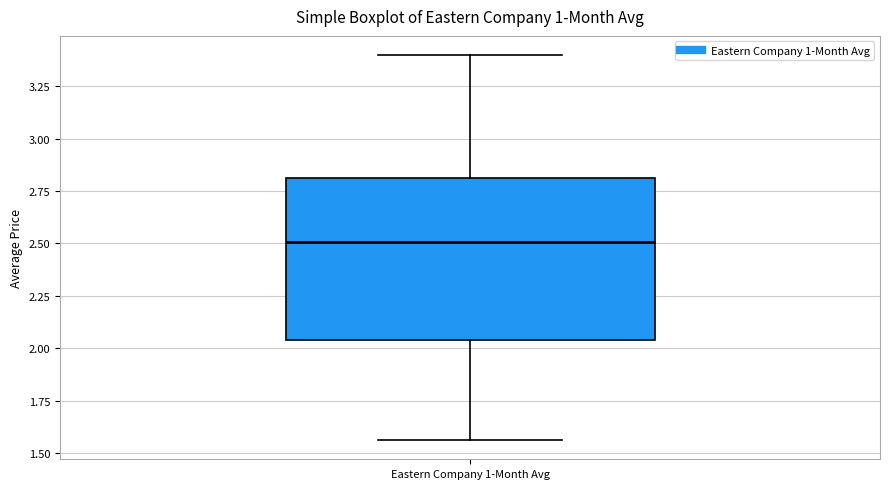

Where does the upper whisker of the box for Eastern Company 1-Month Avg end on the y-axis? The values are not printed on the chart, so give them approximately, as read against the axis.

3.40